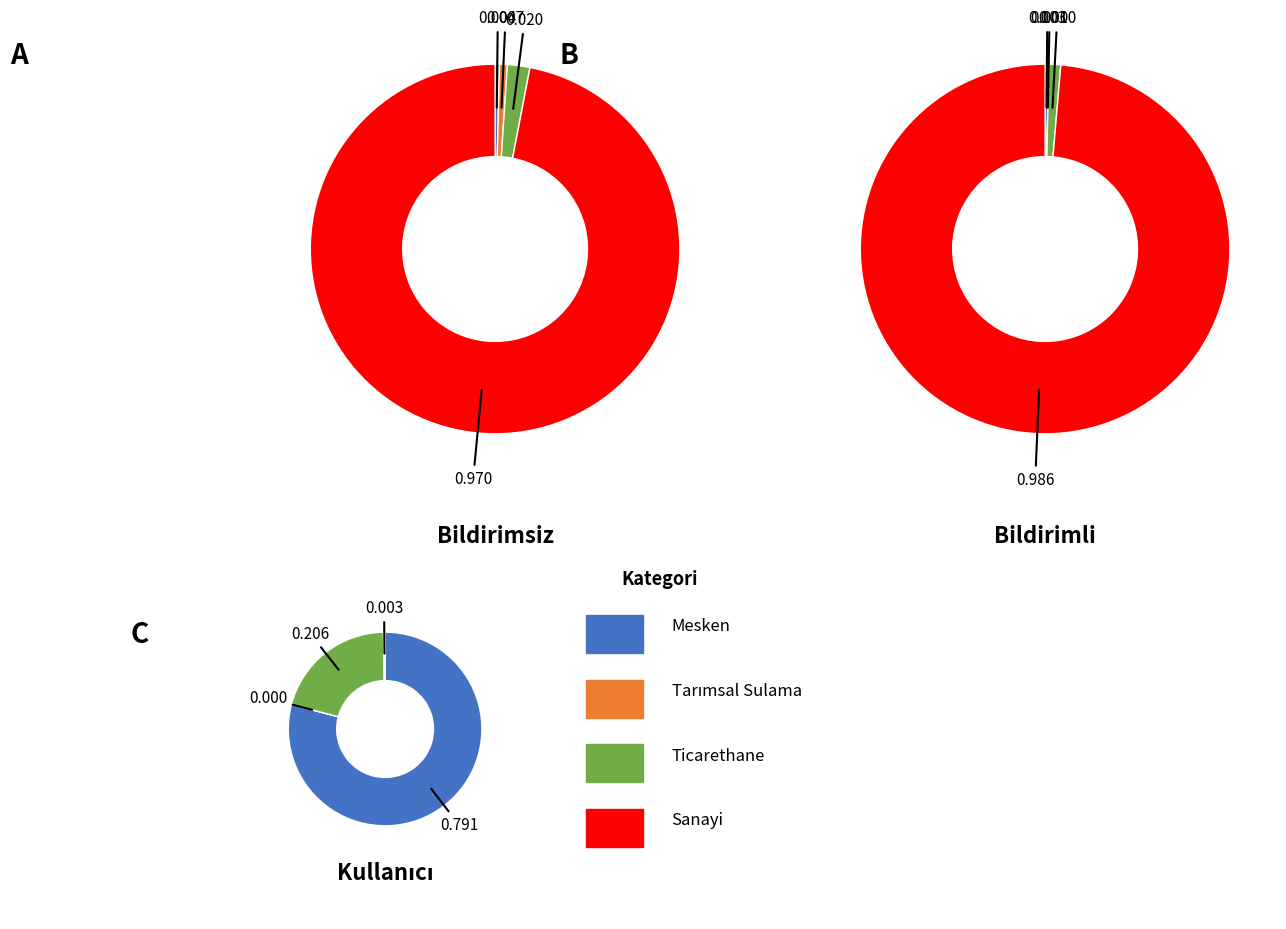

To the nearest percent, what is the average slice percentage?

25%